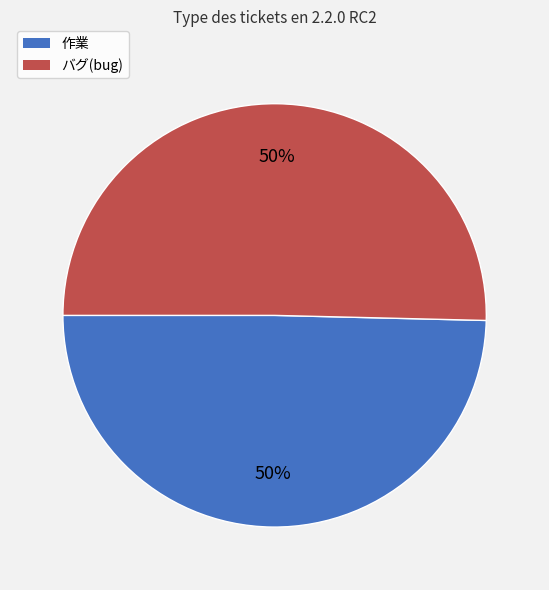

To the nearest percent, what is the combined percentage of 作業 and バグ(bug)?

100%